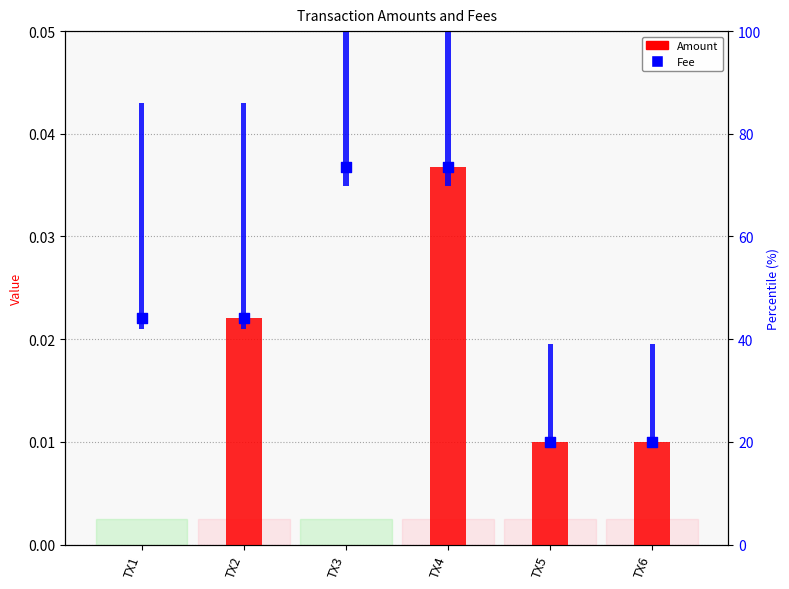

What are all the series names shown in the legend?

Amount, Fee